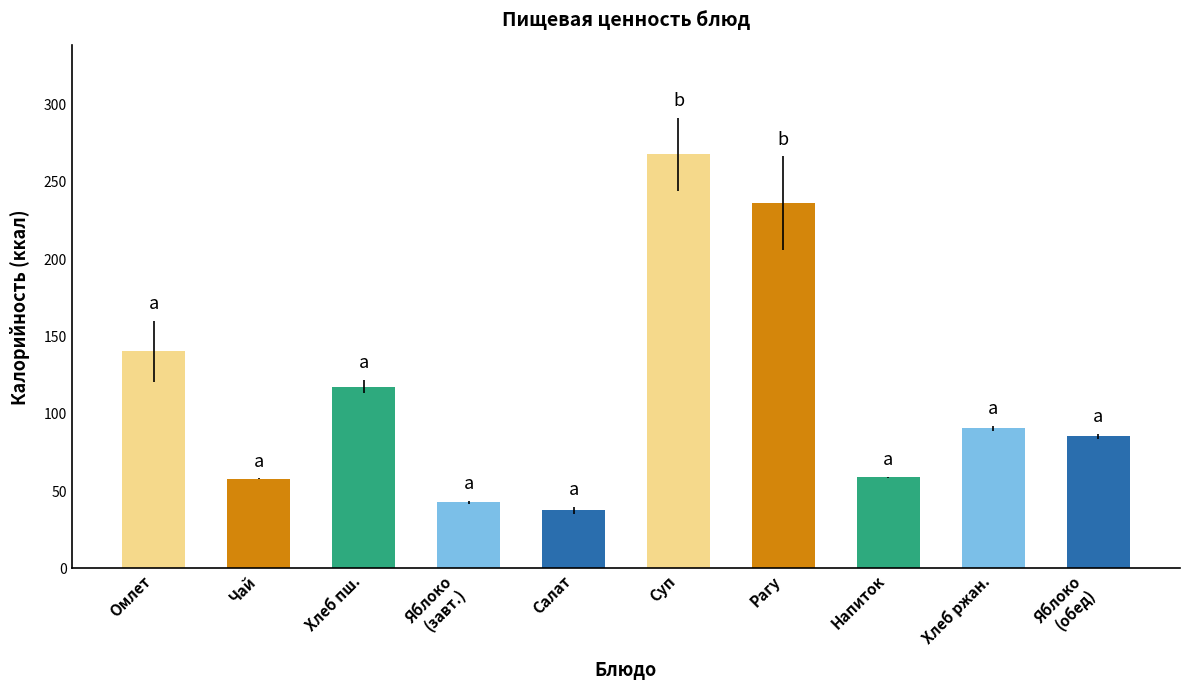

Does the chart contain stacked bars?

No